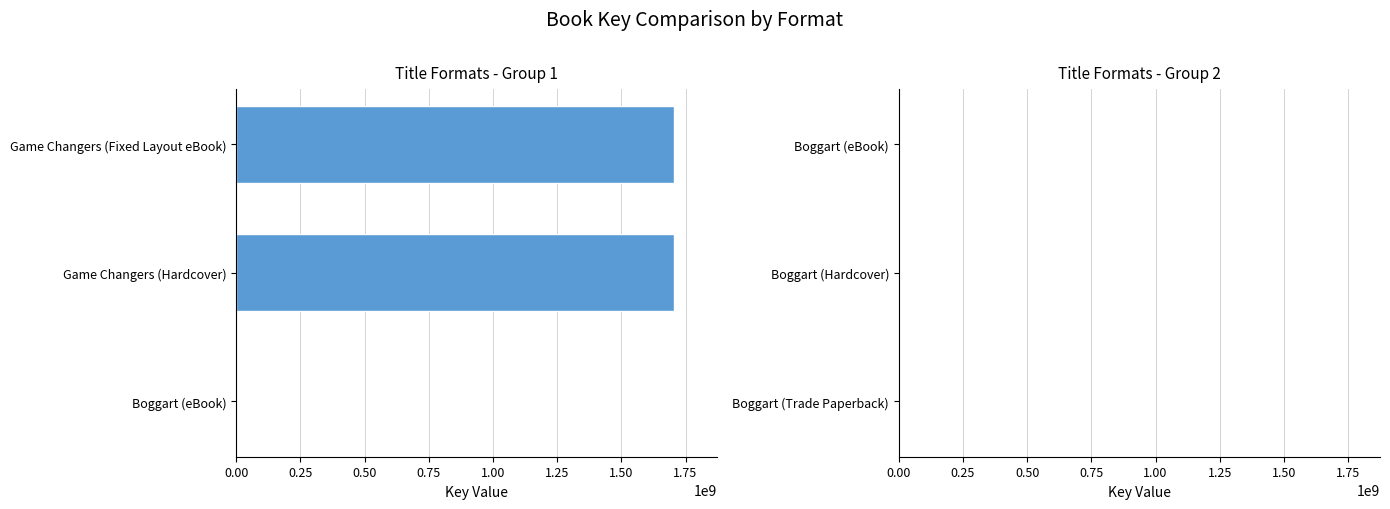

At how many categories does at least one series exceed 687011966?

2